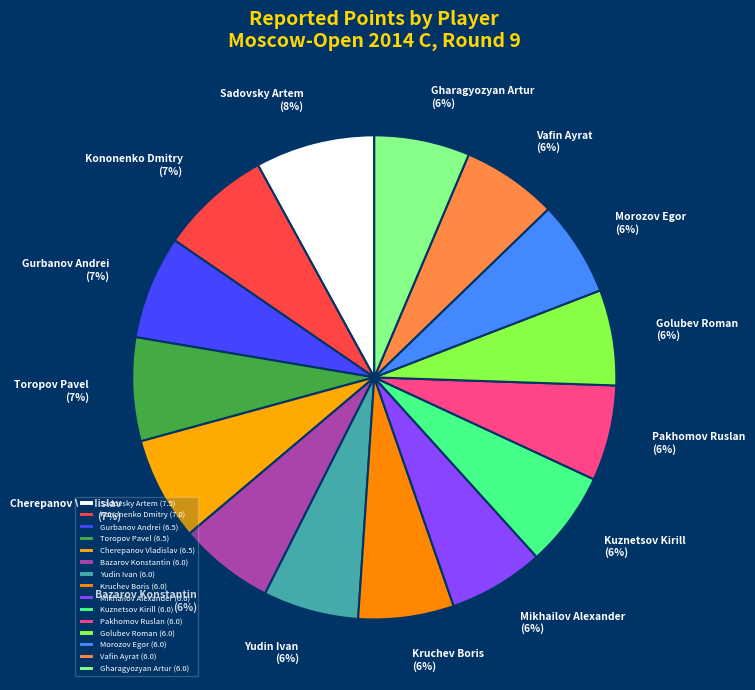

Between Kruchev Boris and Gharagyozyan Artur, which is larger?

Kruchev Boris